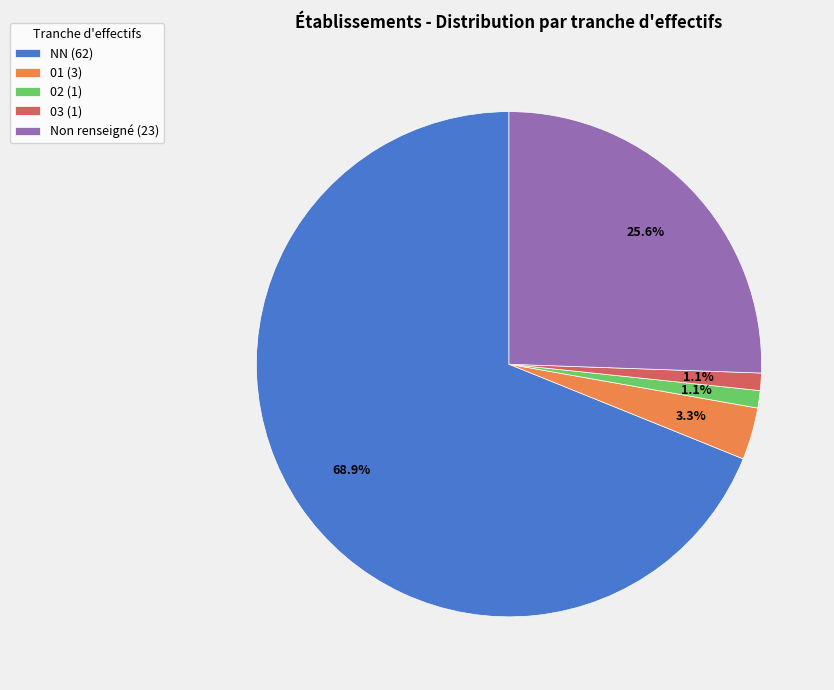

Combined, what portion of the pie is 03 (1) and 02 (1)?

2.2%